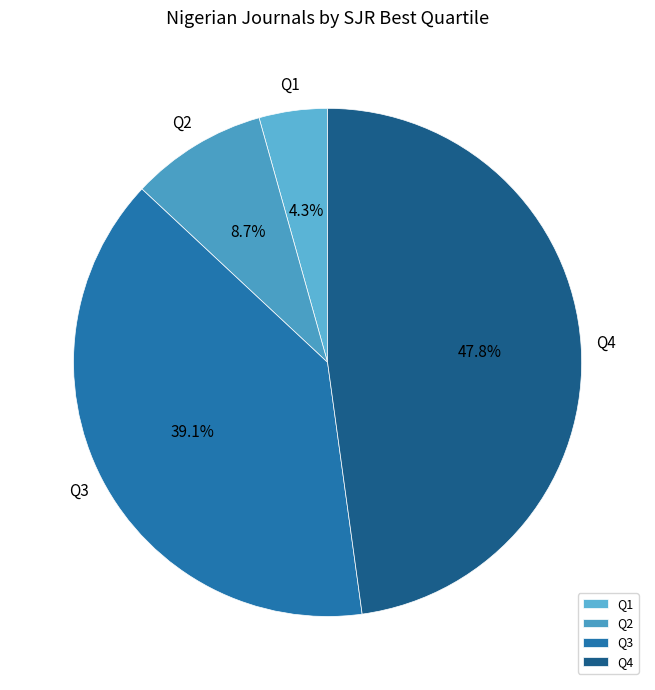

What percentage is the Q1 slice, to the nearest percent?

4%